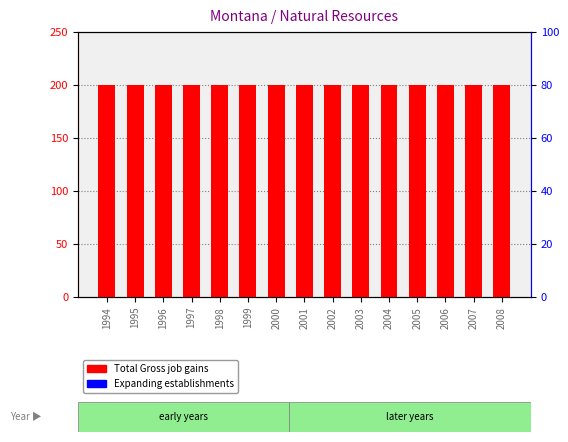

The value of Total Gross job gains at 2005 is 113. True or false?

False